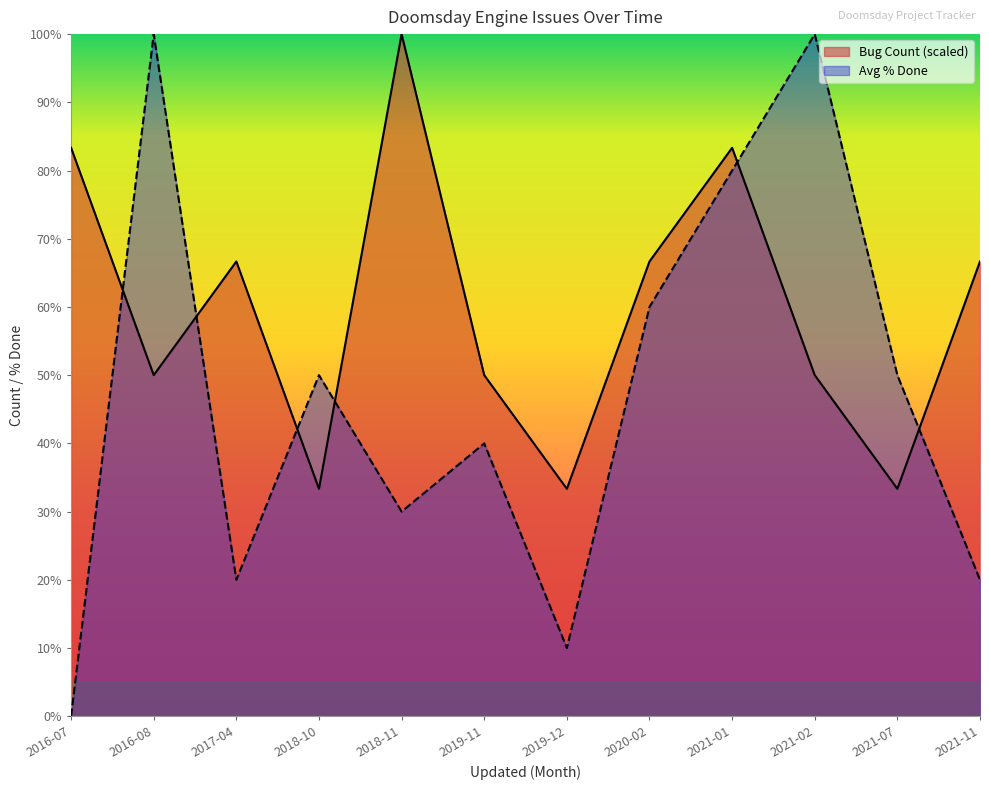

In Avg % Done, how many points are lower than both neighbors (excluding endpoints)?

3